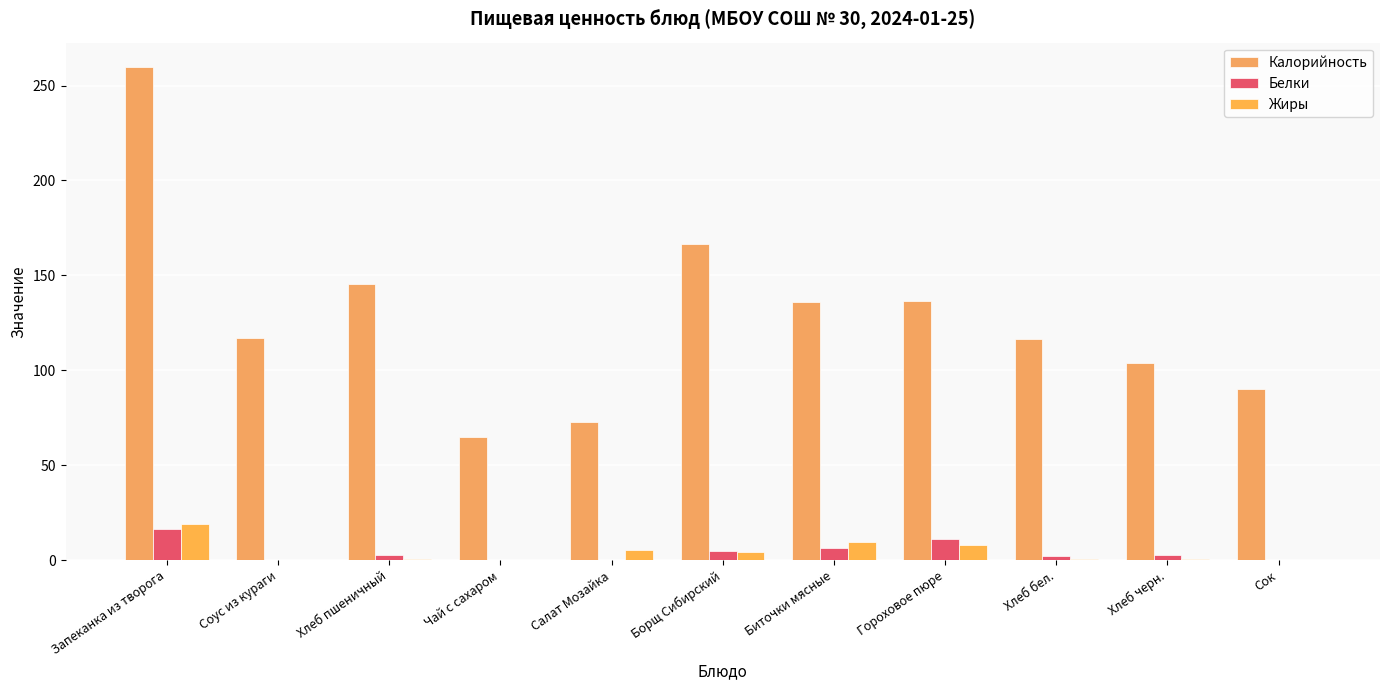

List the labels in order of Жиры value, largest first.

Запеканка из творога, Биточки мясные, Гороховое пюре, Салат Мозайка, Борщ Сибирский, Хлеб пшеничный, Хлеб бел., Хлеб черн., Соус из кураги, Чай с сахаром, Сок